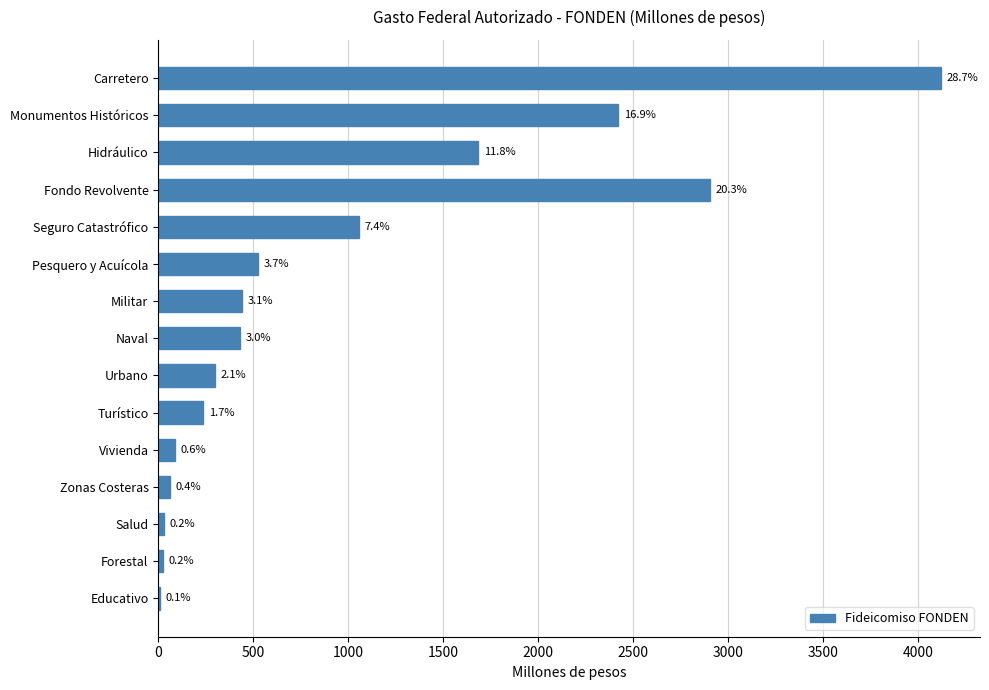

Are the bars horizontal?

Yes